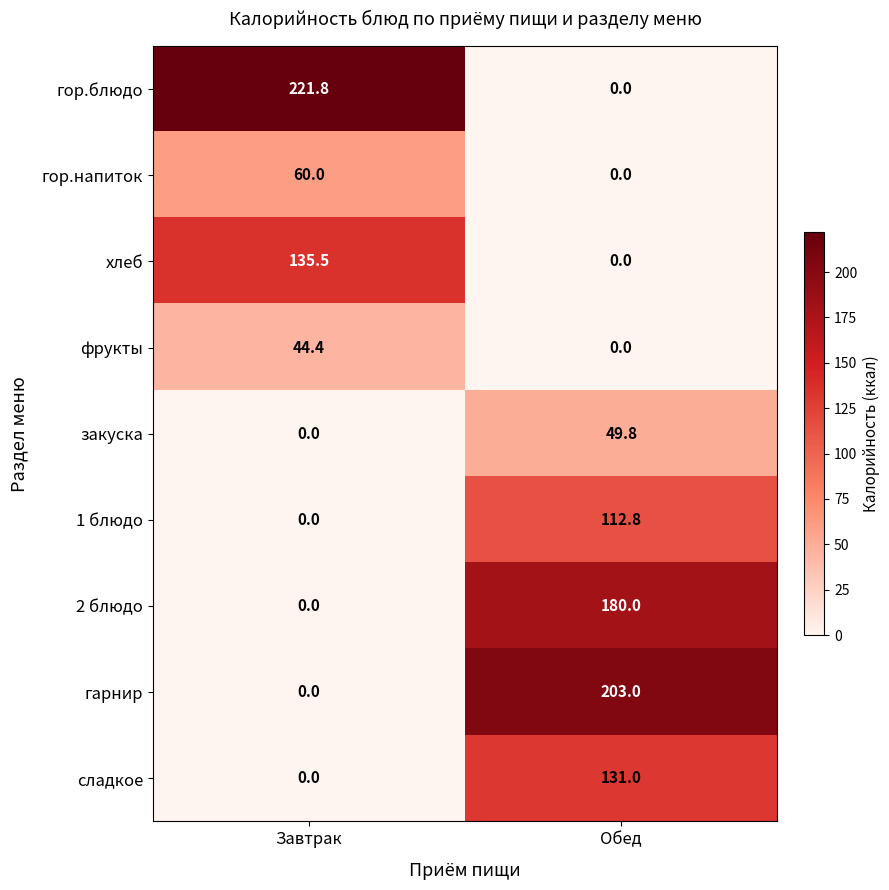

List the series in order of their peak value, lowest first.

фрукты, закуска, гор.напиток, 1 блюдо, сладкое, хлеб, 2 блюдо, гарнир, гор.блюдо